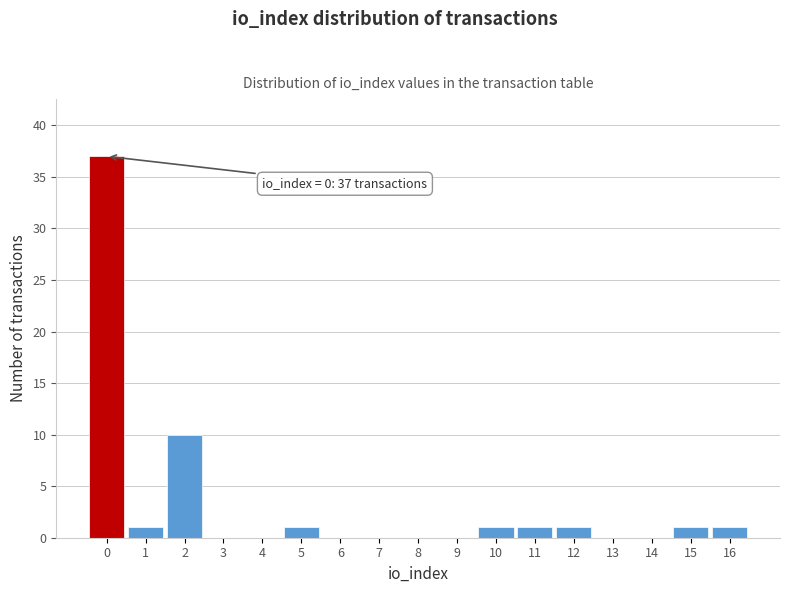

Which range on the x-axis has the tallest bar?

-0.5 to 0.5